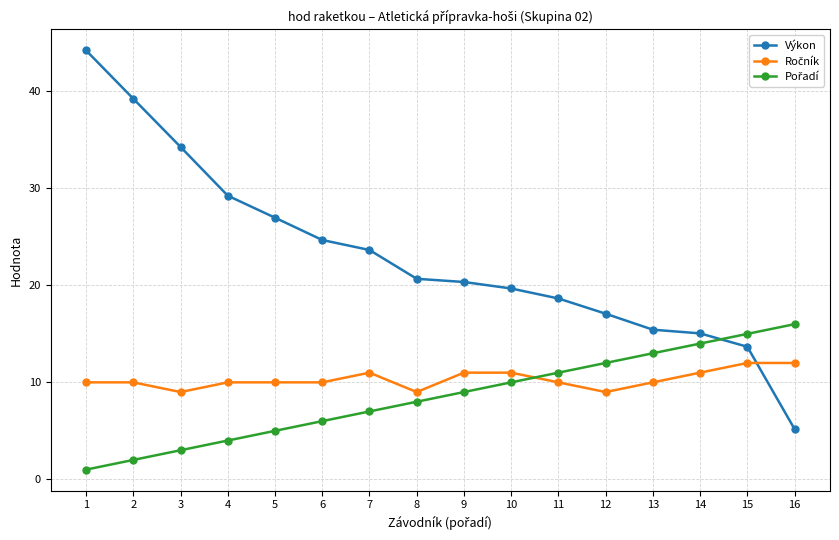

How many lines are shown in the chart?

3